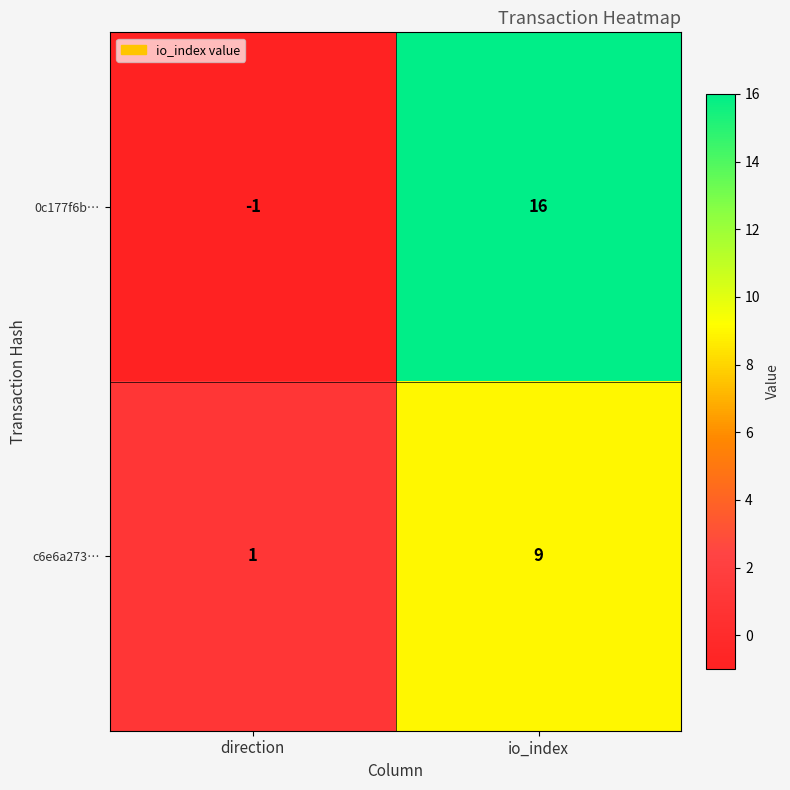

Is it true that 0c177f6b… equals 6 at io_index?

False